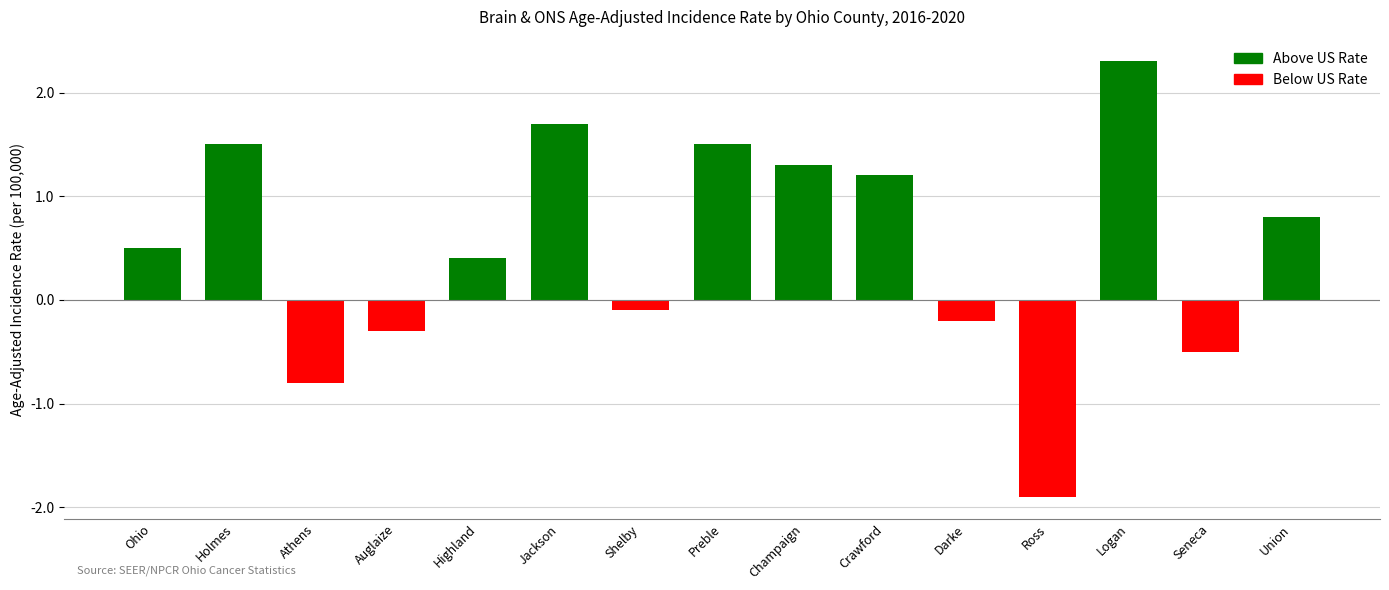

The value at Auglaize is -0.3. True or false?

True